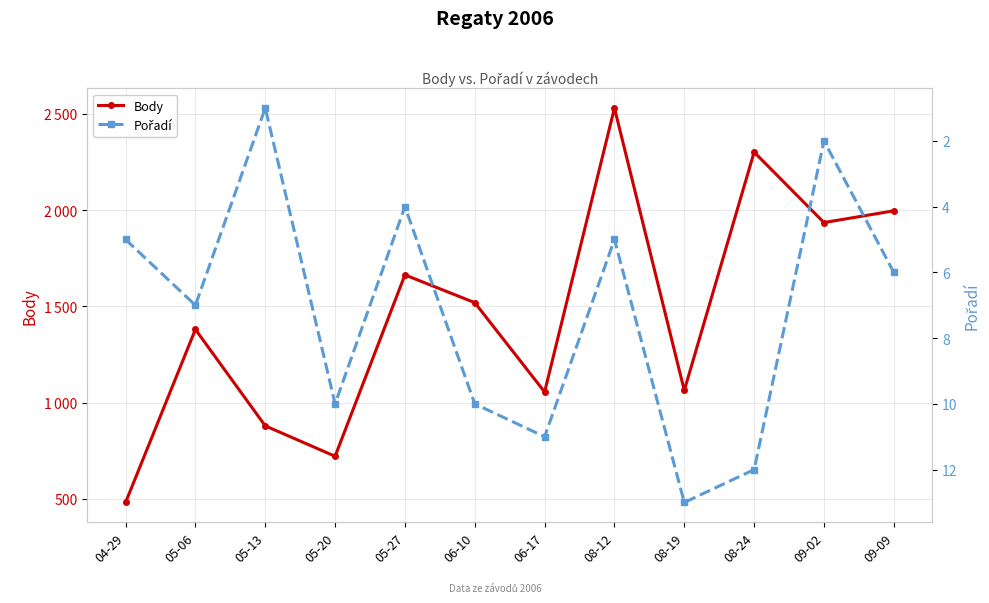

The Body series shows 1055 at 06-17. True or false?

True